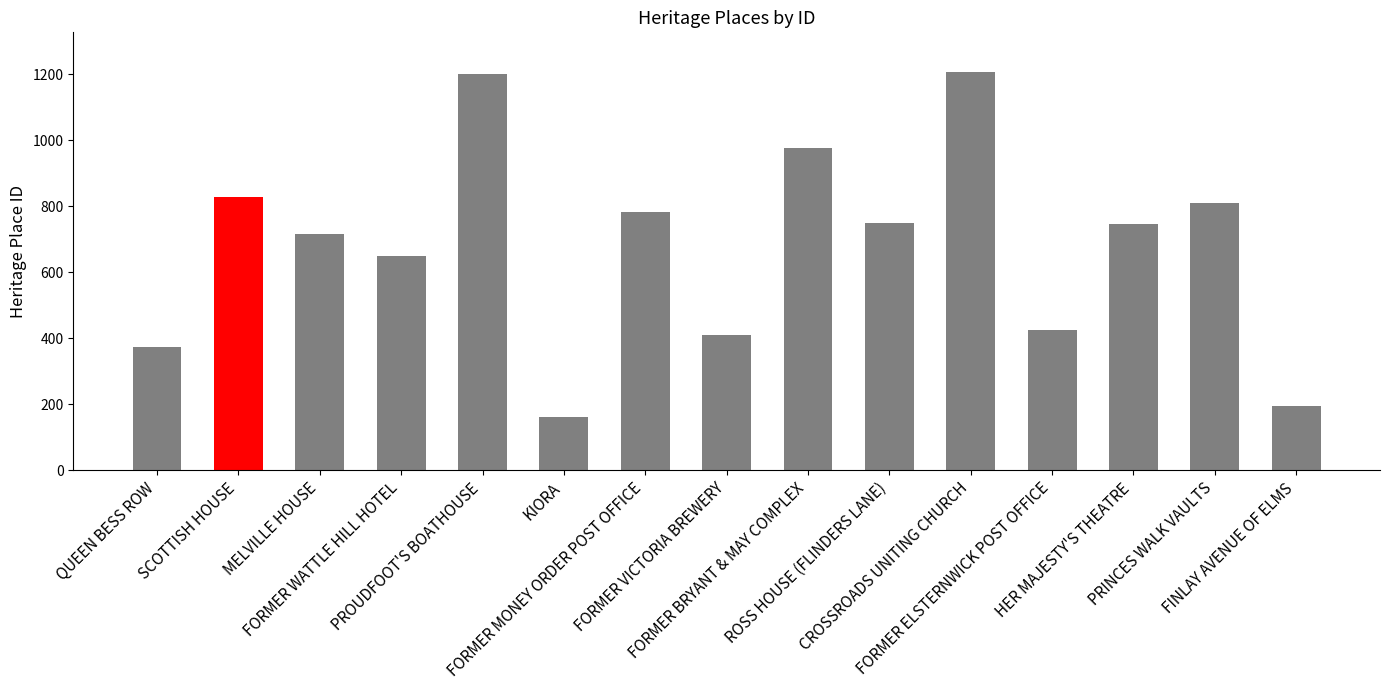

Read the value at HER MAJESTY'S THEATRE, to the nearest 10.

750